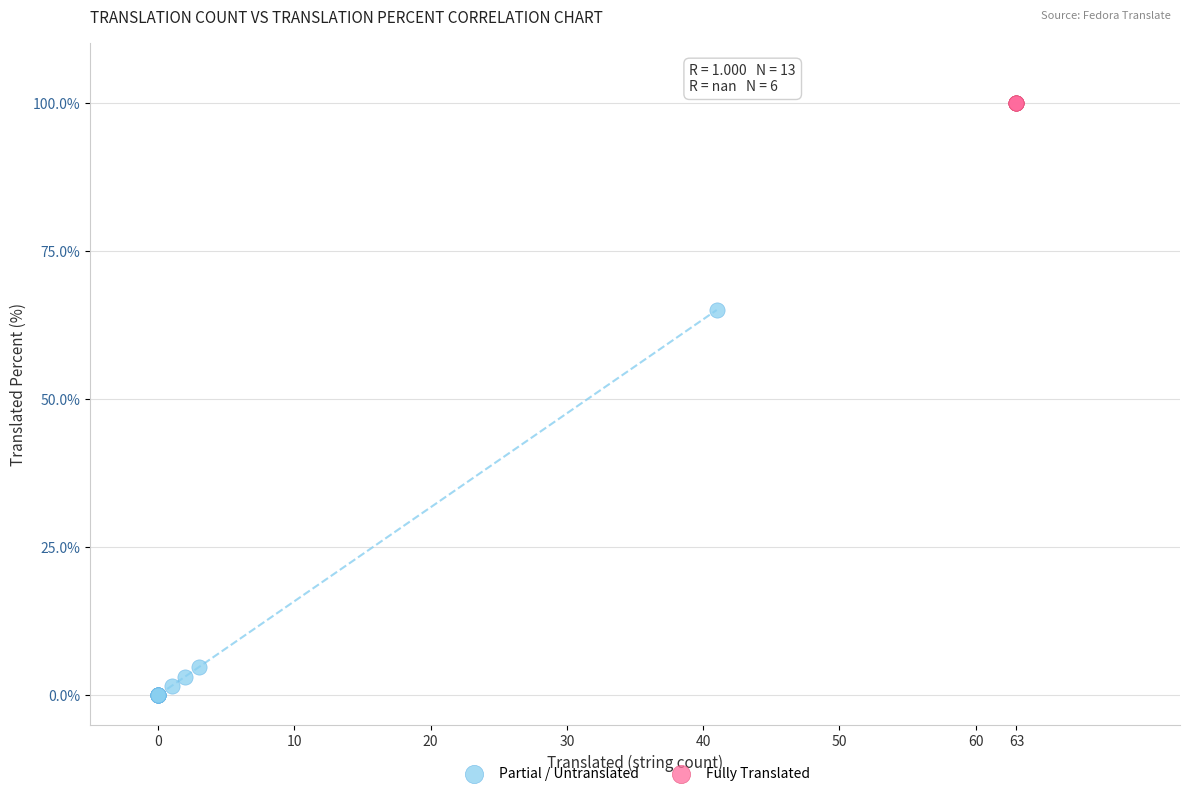

What are all the series names shown in the legend?

Partial / Untranslated, Fully Translated